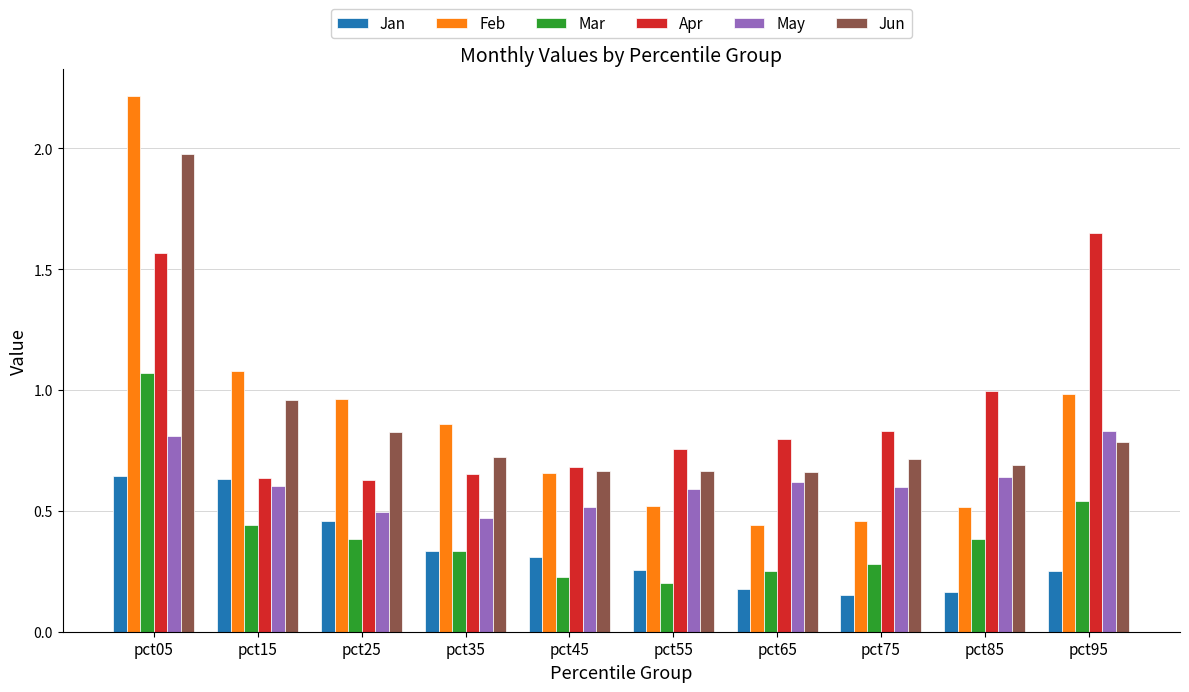

Rank the series by their maximum value, from highest to lowest.

Feb, Jun, Apr, Mar, May, Jan